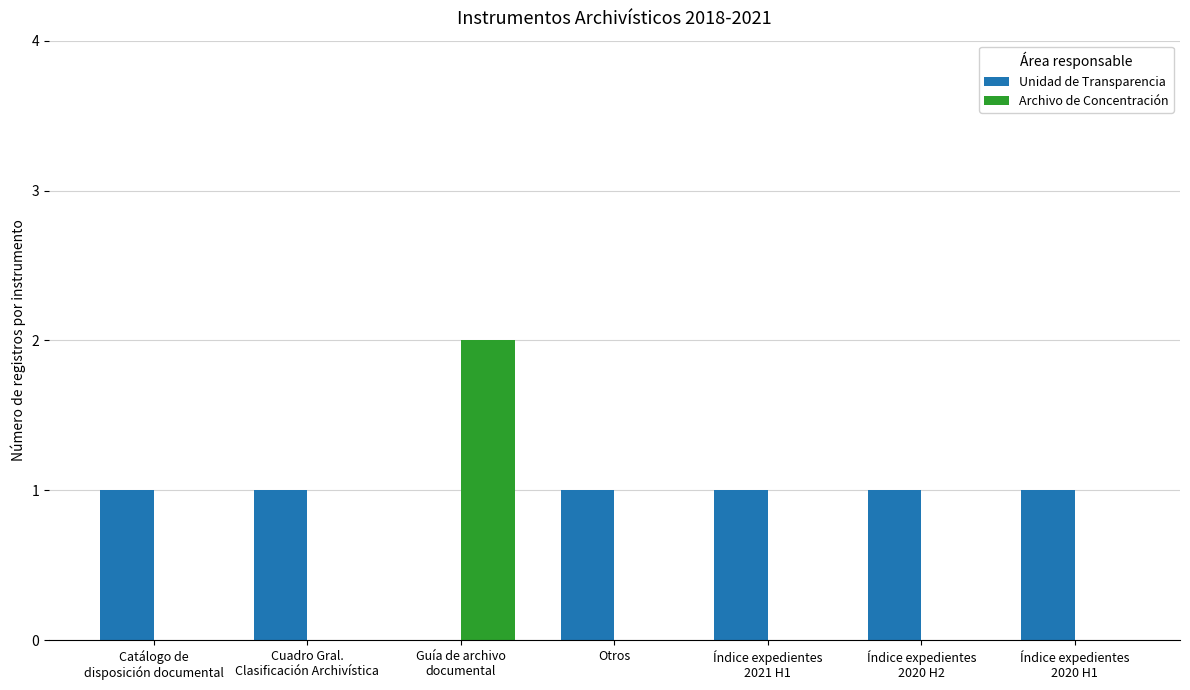

Are the bars grouped side by side (vs. stacked)?

Yes